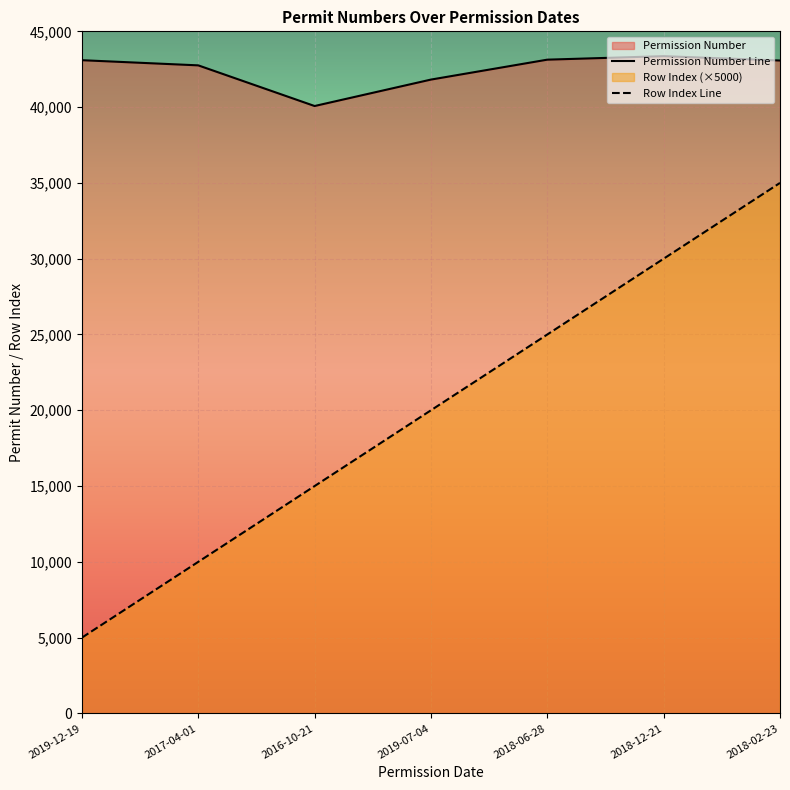

What is the label of the 4th point from the right?

2019-07-04